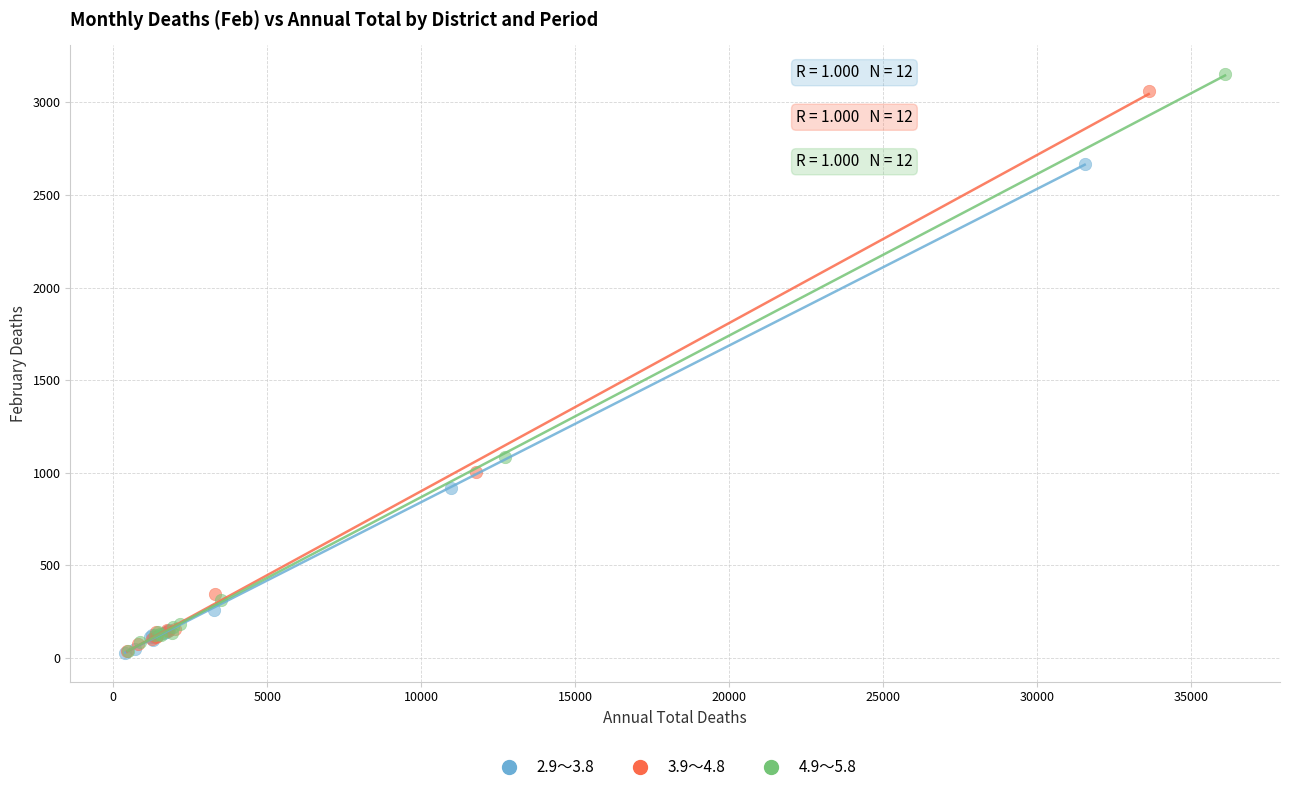

Which series has the widest spread of Y values?

4.9～5.8